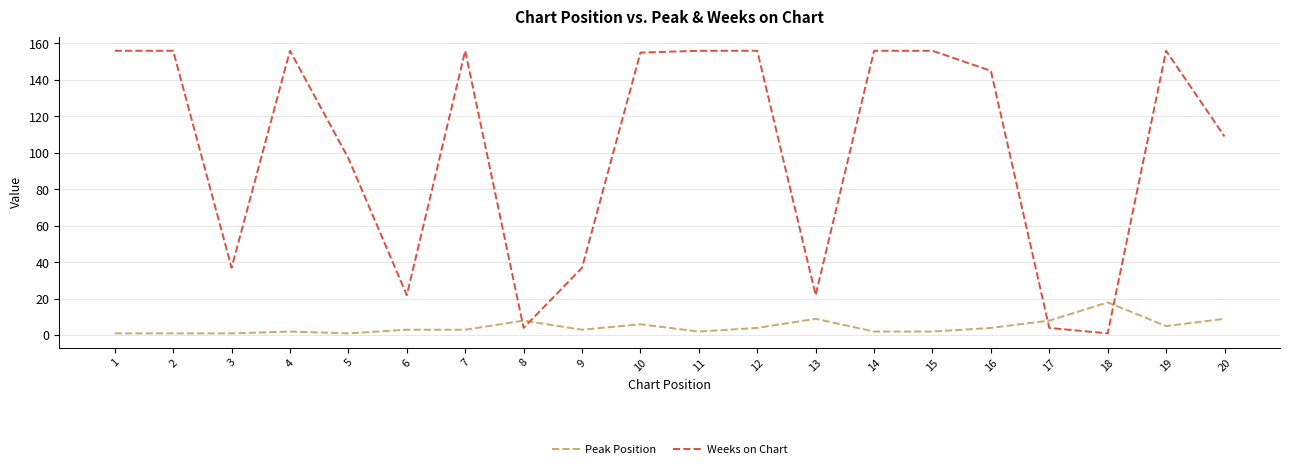

What is the greatest value displayed?

156